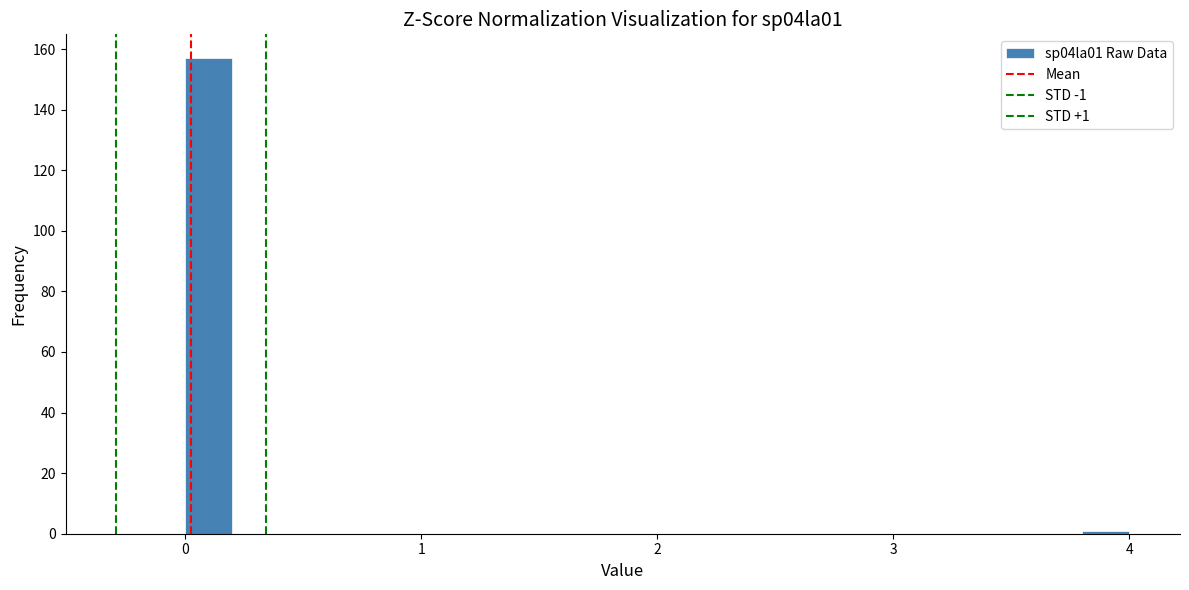

Read against the x-axis, roughly where is the centre of the tallest bar?

0.1